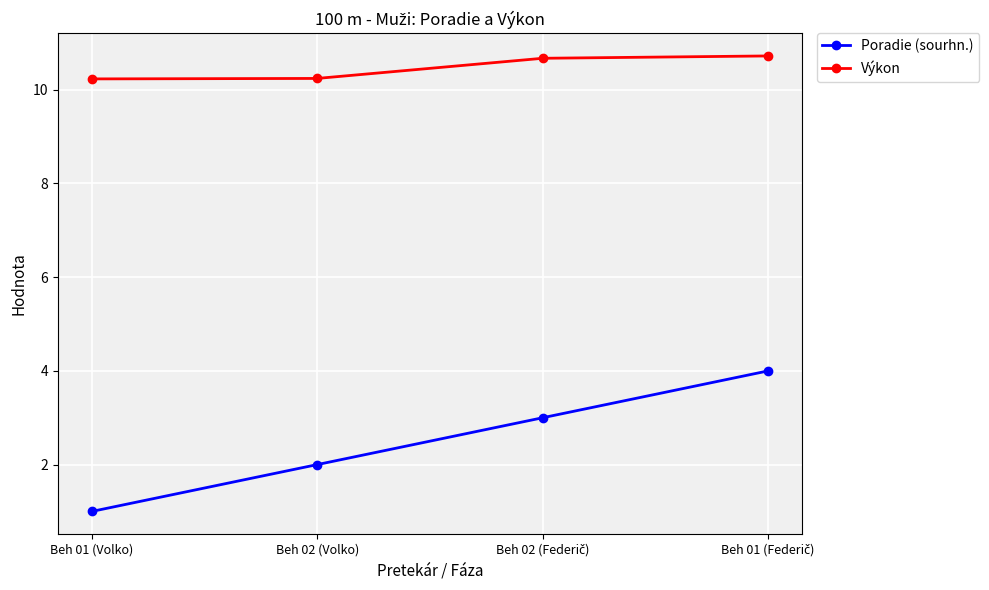

Does the chart display data point markers on the line(s)?

Yes